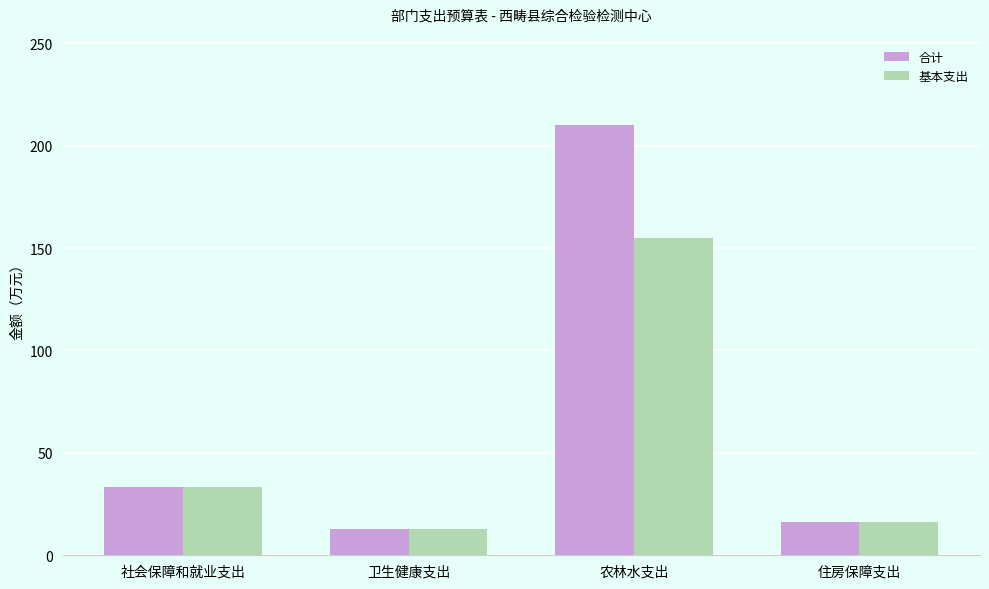

Rank the categories by 基本支出 value from lowest to highest.

卫生健康支出, 住房保障支出, 社会保障和就业支出, 农林水支出